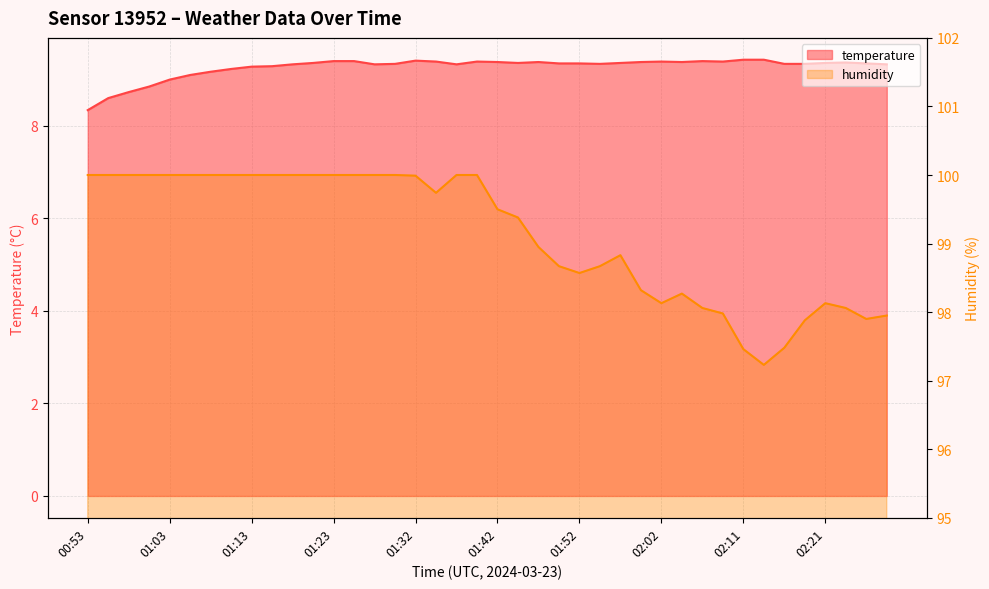

What is the approximate value of humidity at 01:08?

100.0